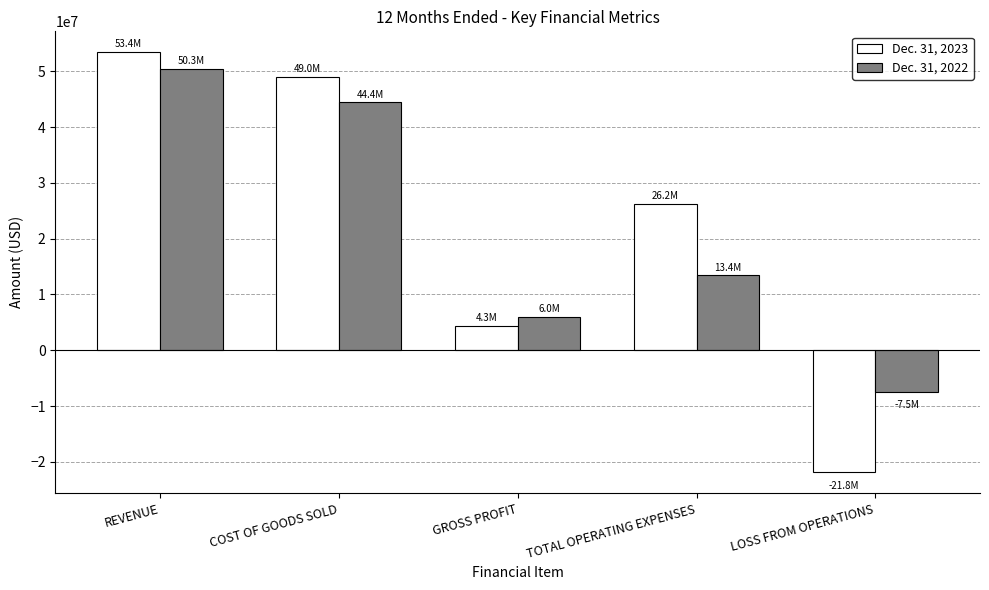

How many bars are there in total?

10